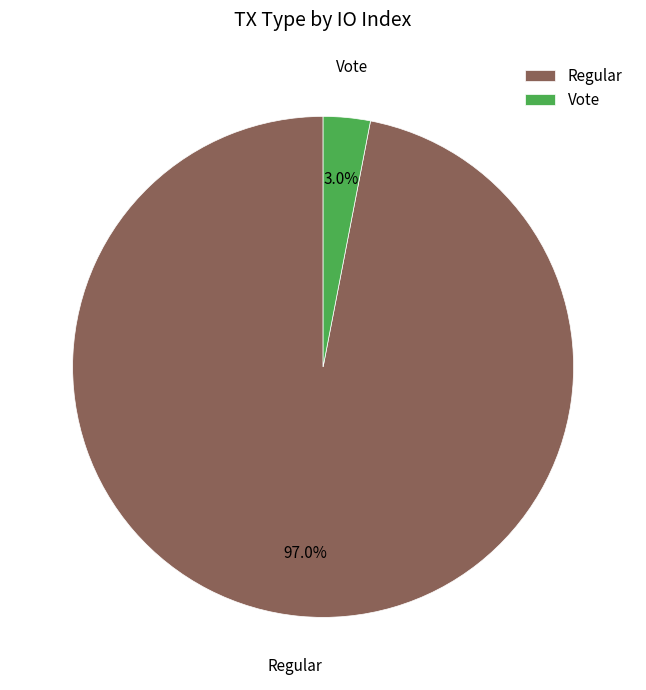

What is the total percentage of Vote and Regular?

100.0%